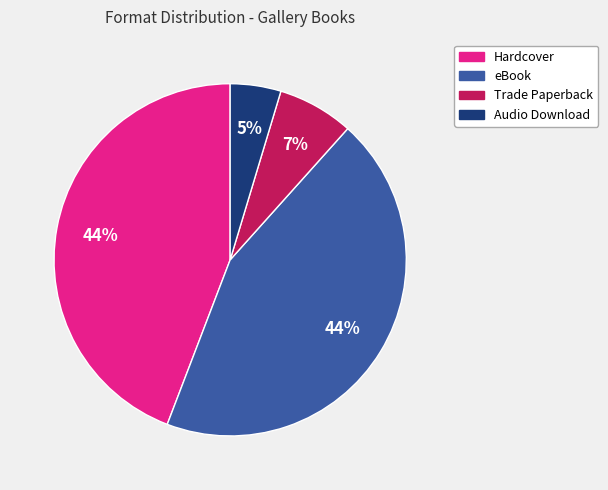

Is it true that Hardcover is 58% of the pie?

False